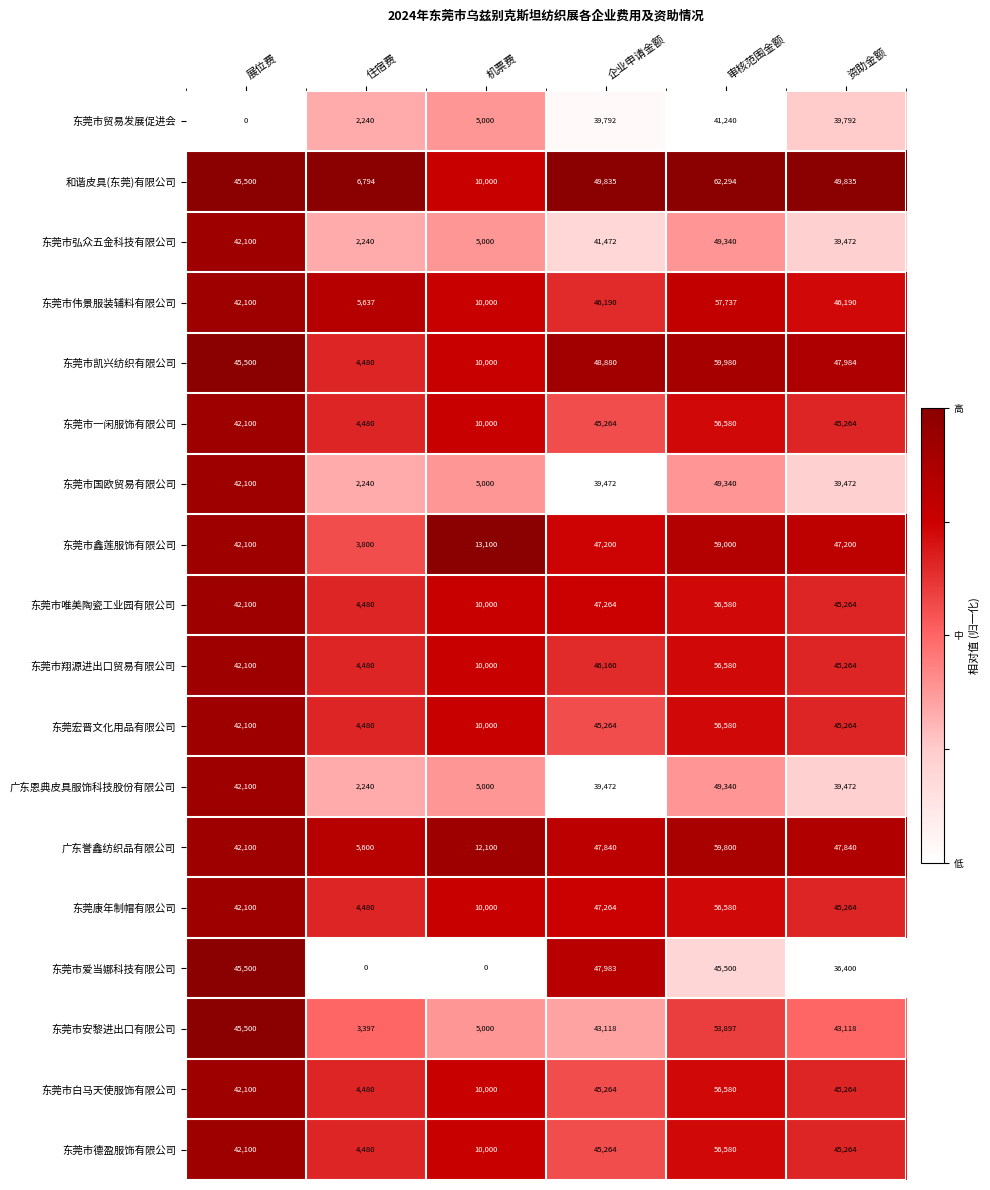

True or false: 东莞市鑫莲服饰有限公司 has a value of 47200 at 资助金额.

True